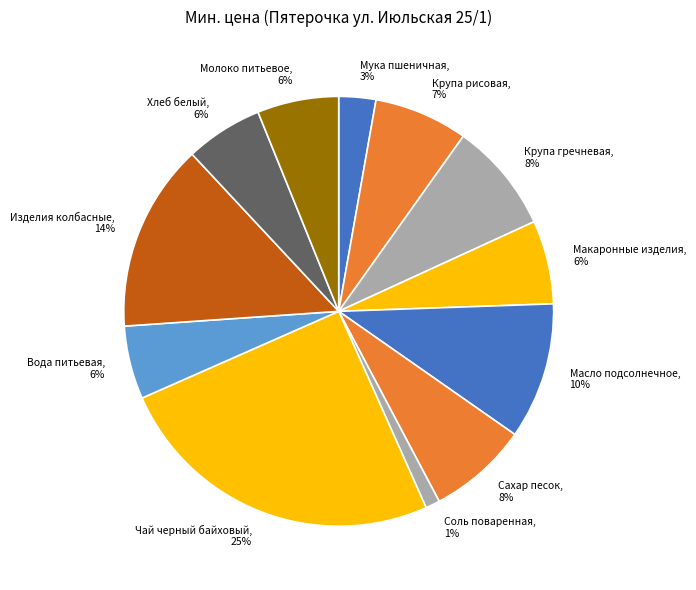

Count the number of slices in the pie.

12